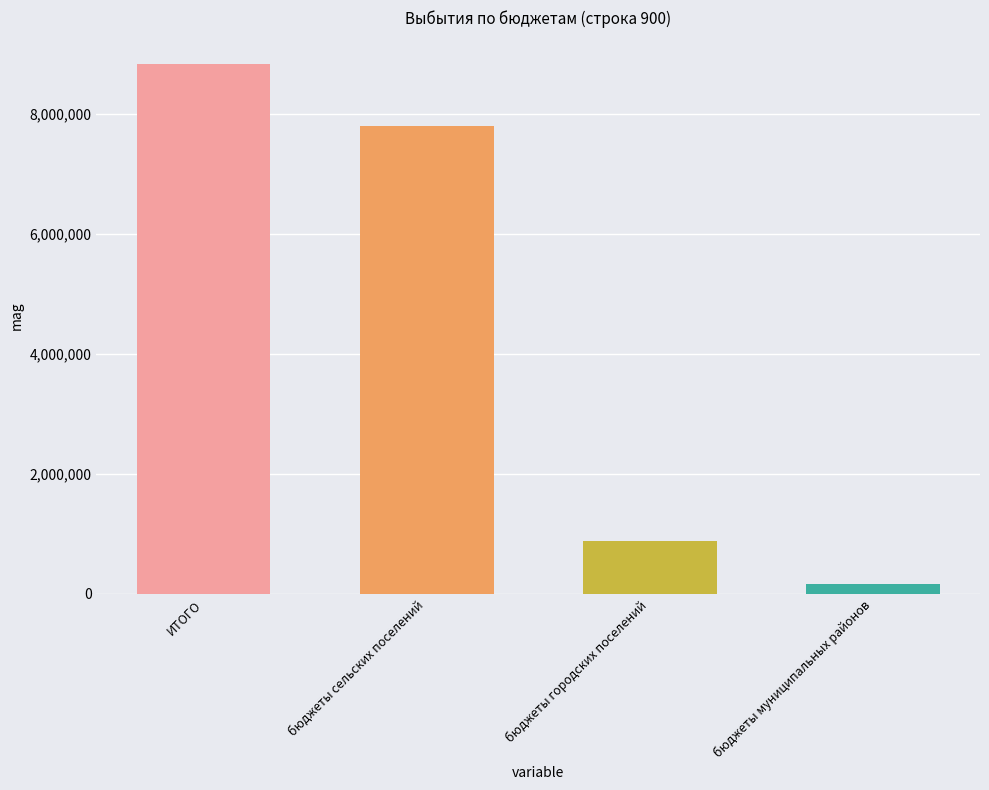

Reading left to right, transcribe all the data shown in this chart.

ИТОГО=8831070	бюджеты сельских поселений=7798185	бюджеты городских поселений=876065	бюджеты муниципальных районов=156820